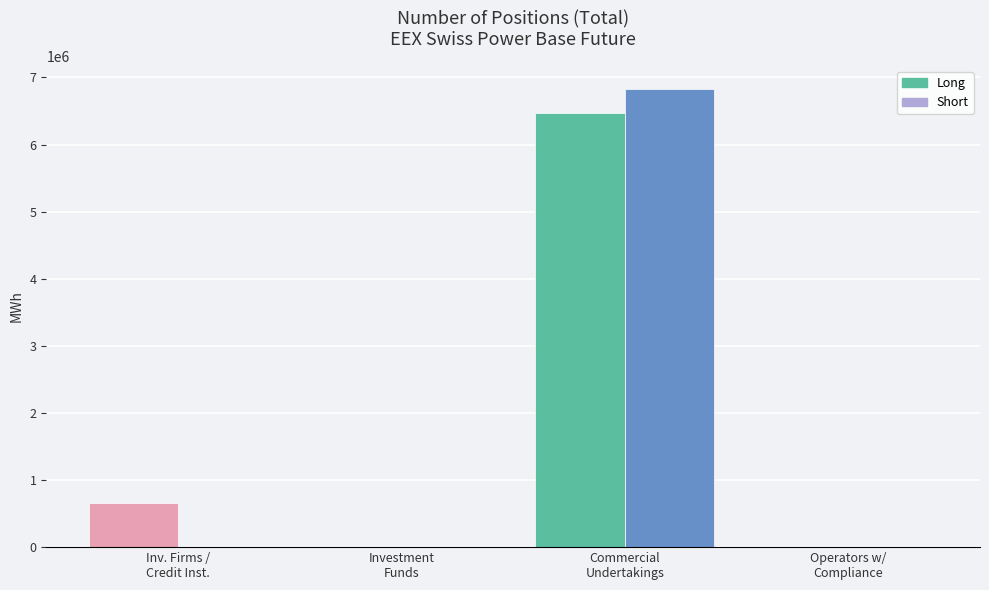

Reading left to right, transcribe all the data shown in this chart.

Long: 662840	0	6463127	0
Short: 7200	0	6830766	0